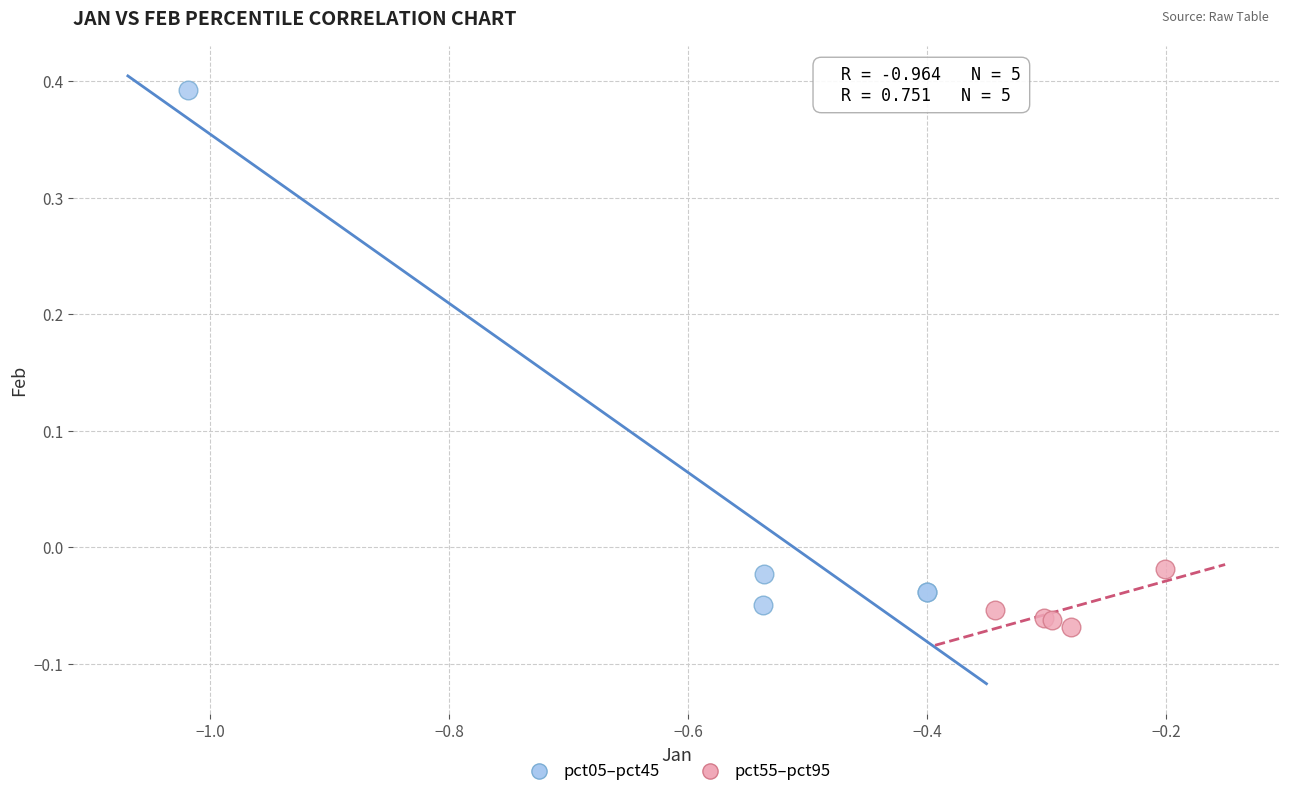

Which series contains the lowest Y value?

pct55–pct95